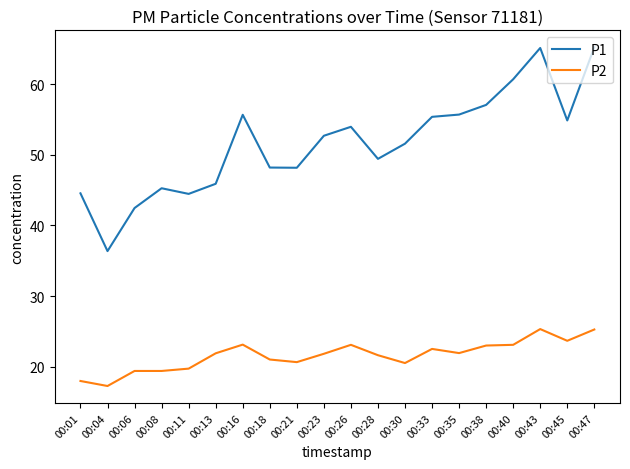

What is the average value of the P2 series?

21.6